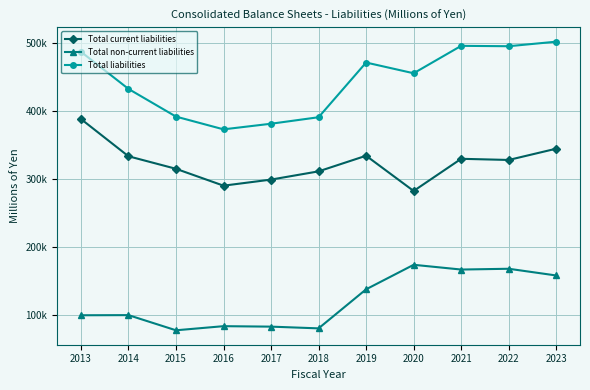

What are all the series names shown in the legend?

Total current liabilities, Total non-current liabilities, Total liabilities